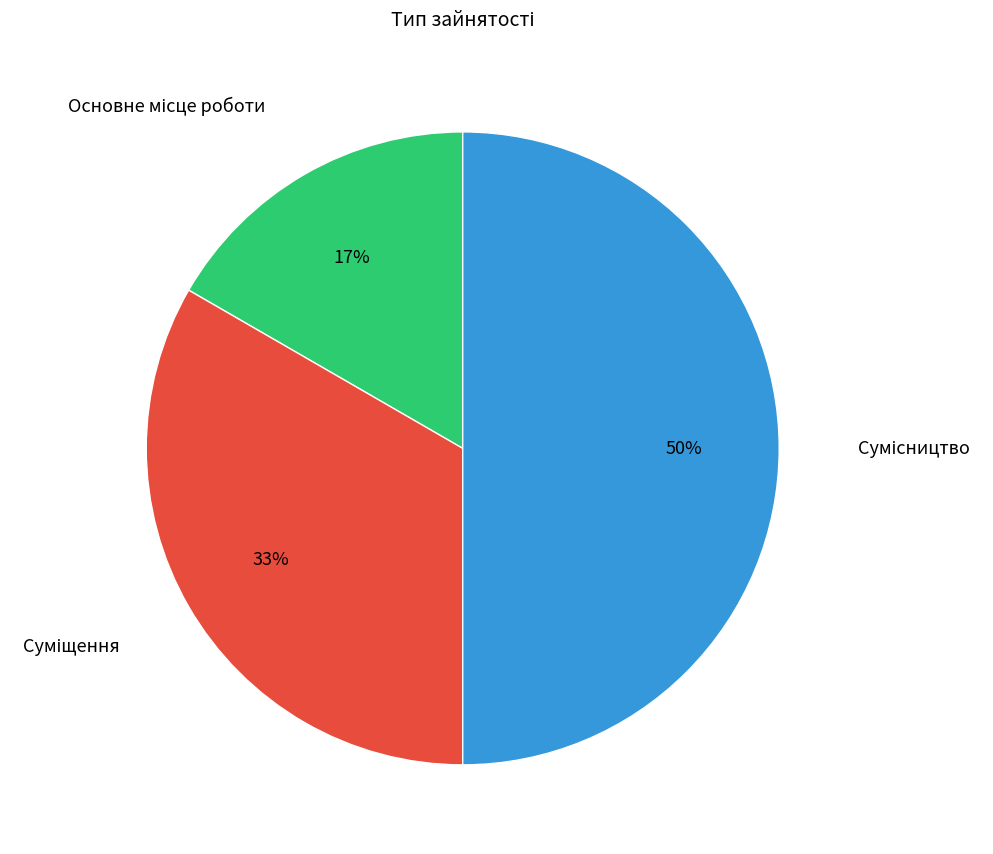

To the nearest percent, what is the average slice percentage?

33%